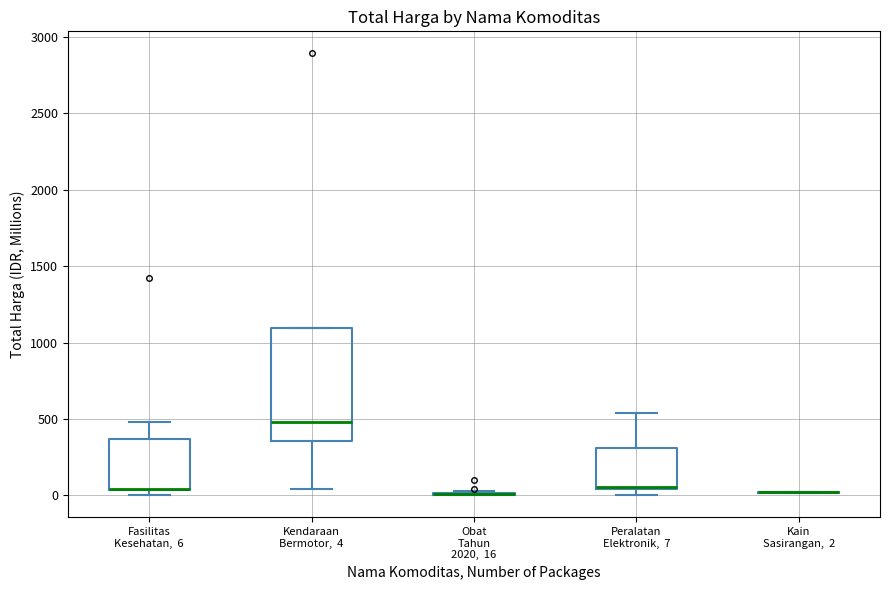

Which box is the tallest, from its lower edge to its upper edge?

Kendaraan Bermotor, 4